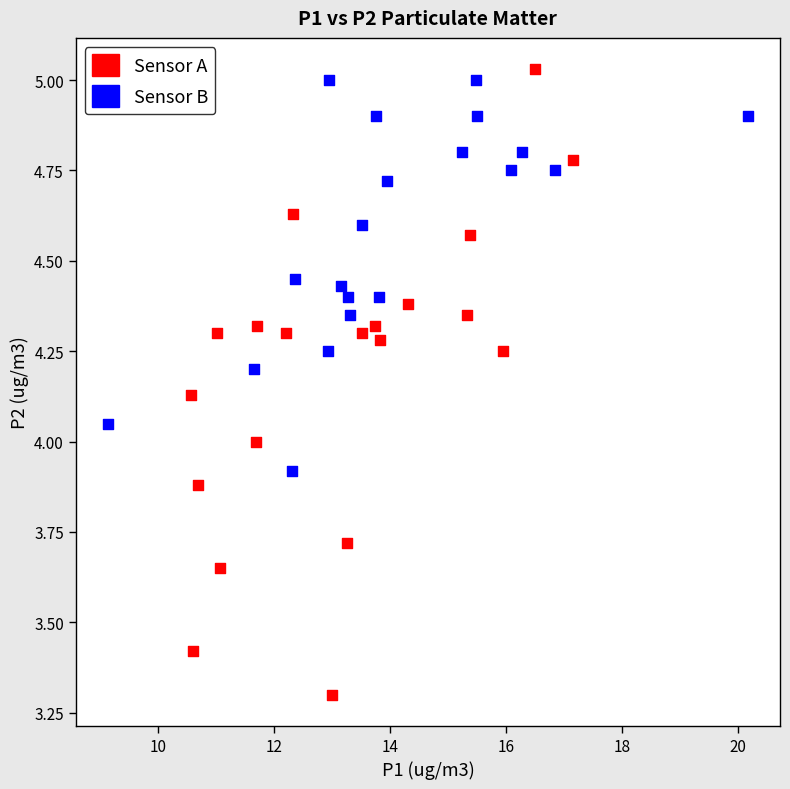

Which series has the widest spread of Y values?

Sensor A